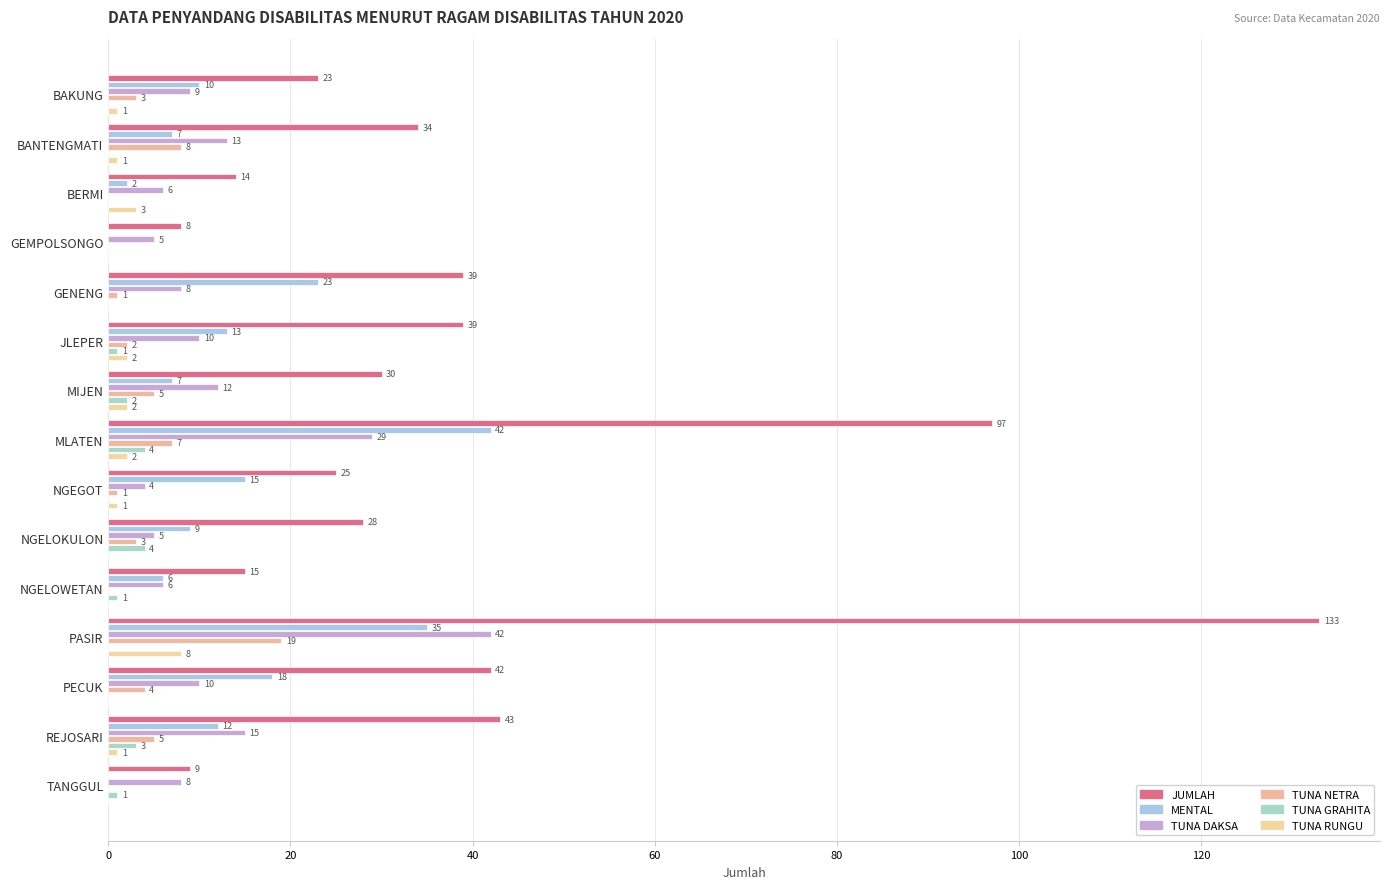

How many positive values does the TUNA NETRA series have?

11